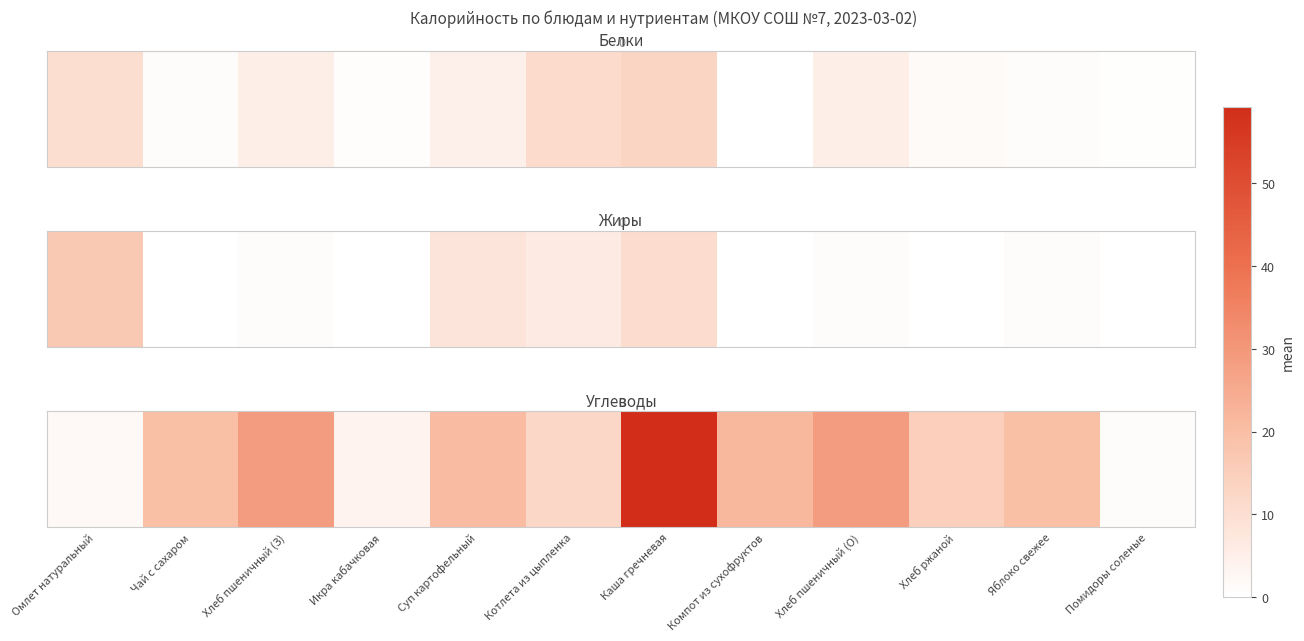

Between Хлеб пшеничный (З) and Хлеб пшеничный (О), which is larger?

Хлеб пшеничный (З)